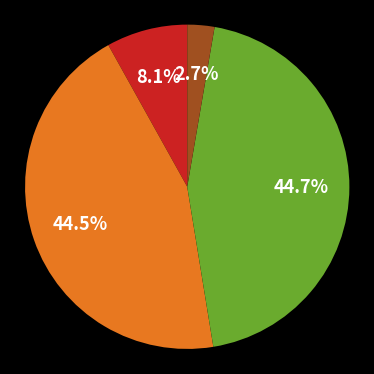

To the nearest percent, what is the difference between the largest and smallest slice percentages?

42%